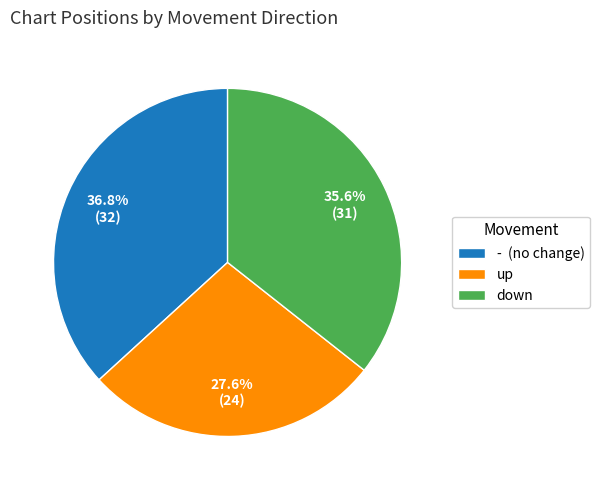

Which slice is the smallest?

up